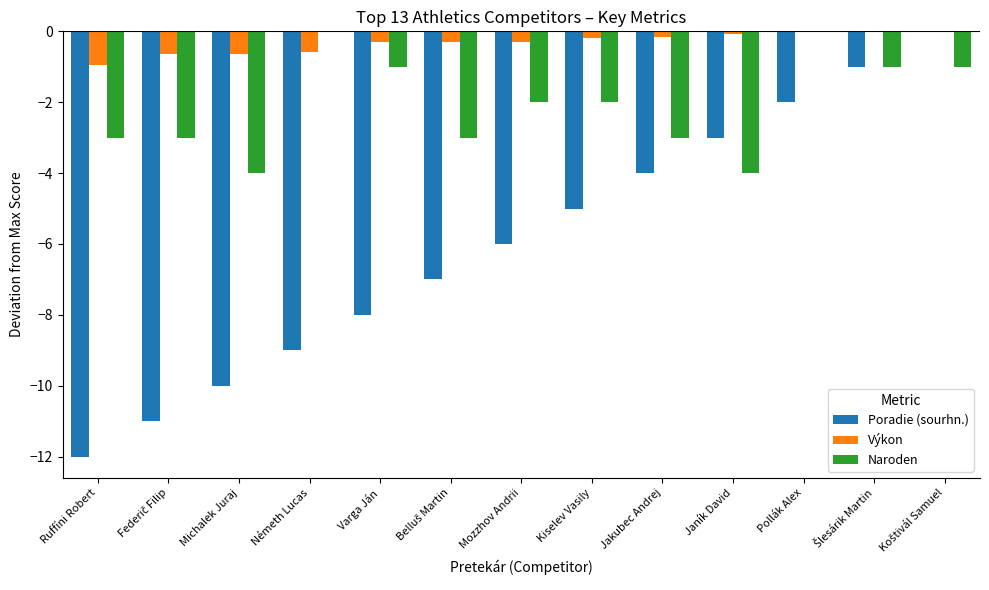

Which series has the largest total across all categories?

Výkon